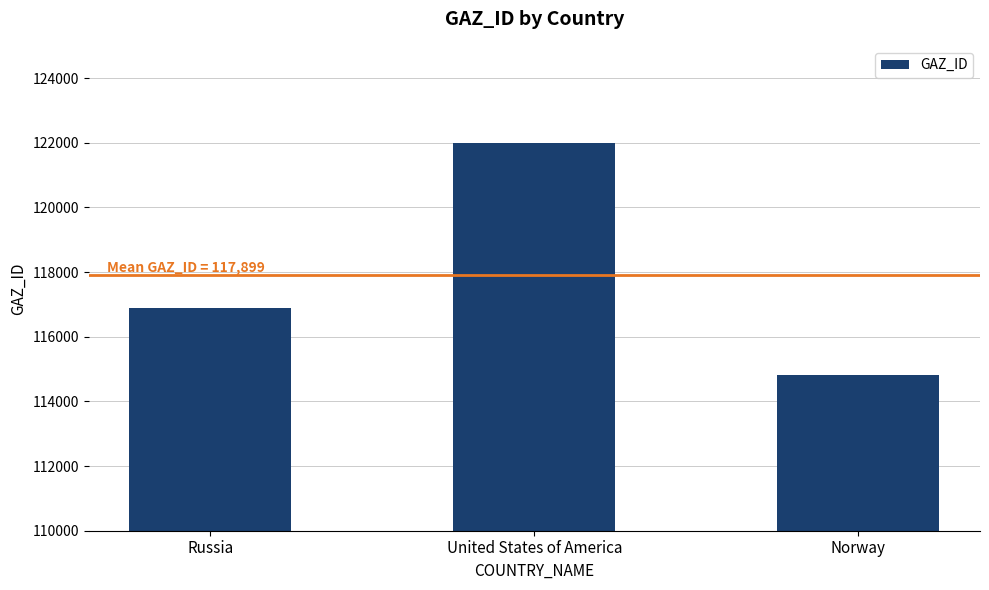

How many data points does each series have?

3